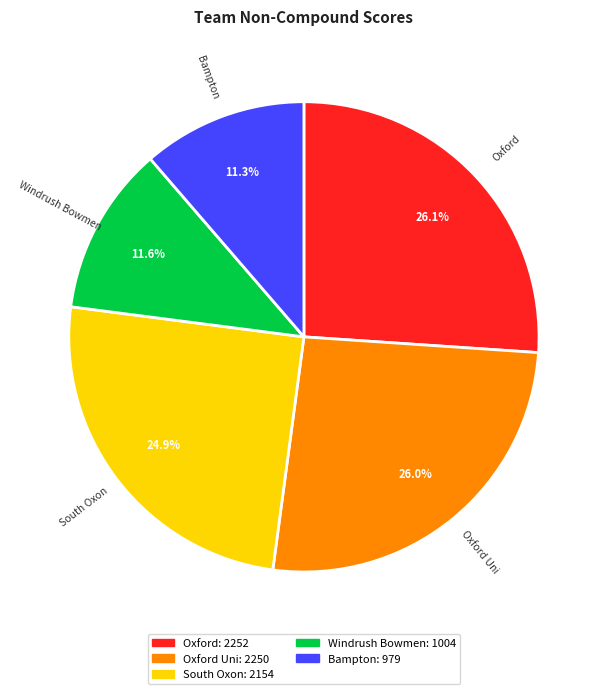

Which category has the smallest portion of the pie?

Bampton